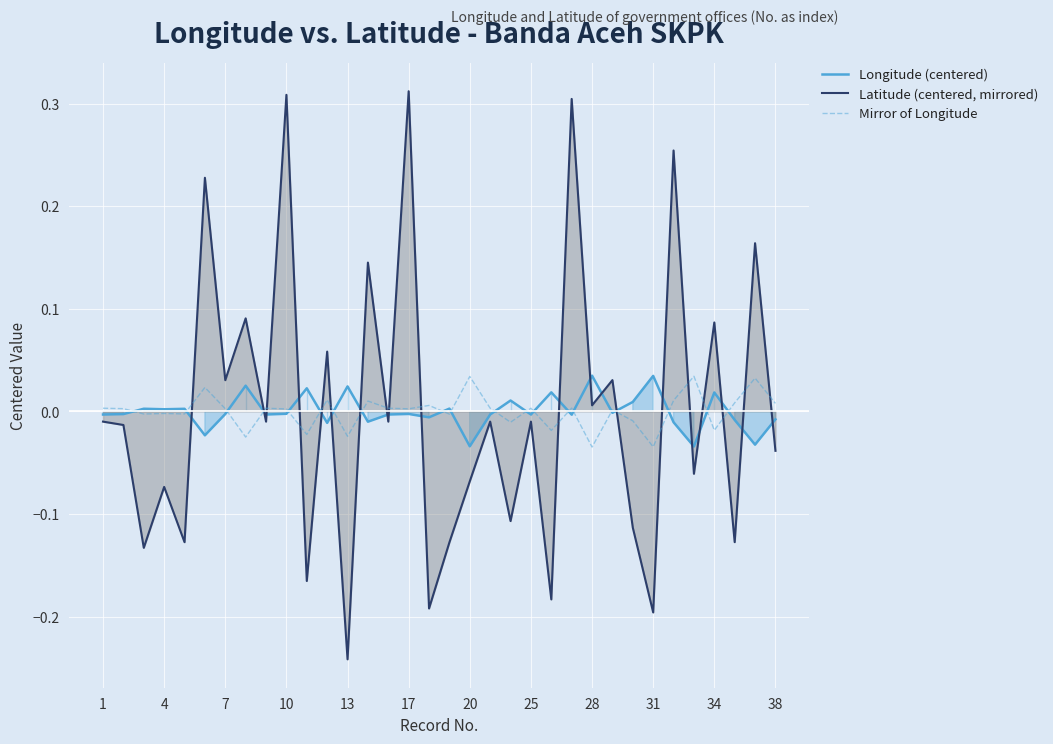

What is the difference between the maximum and minimum values in the Latitude (centered, mirrored) series?

0.6